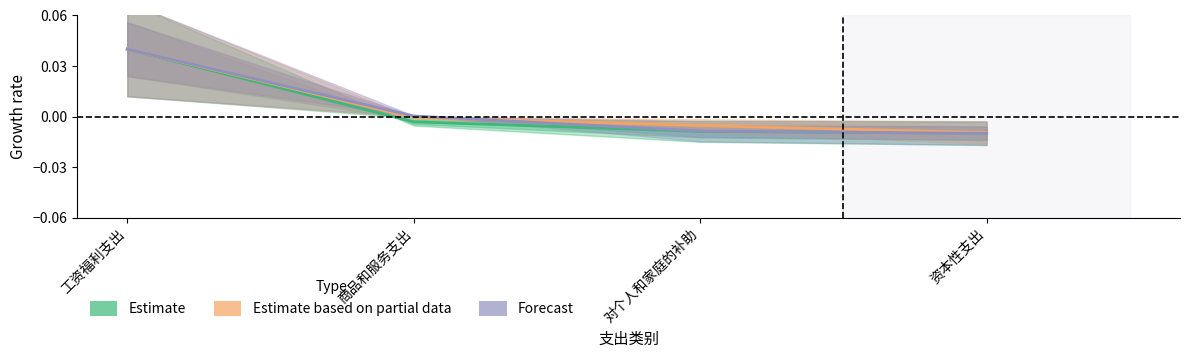

At how many categories does at least one series exceed 0?

2